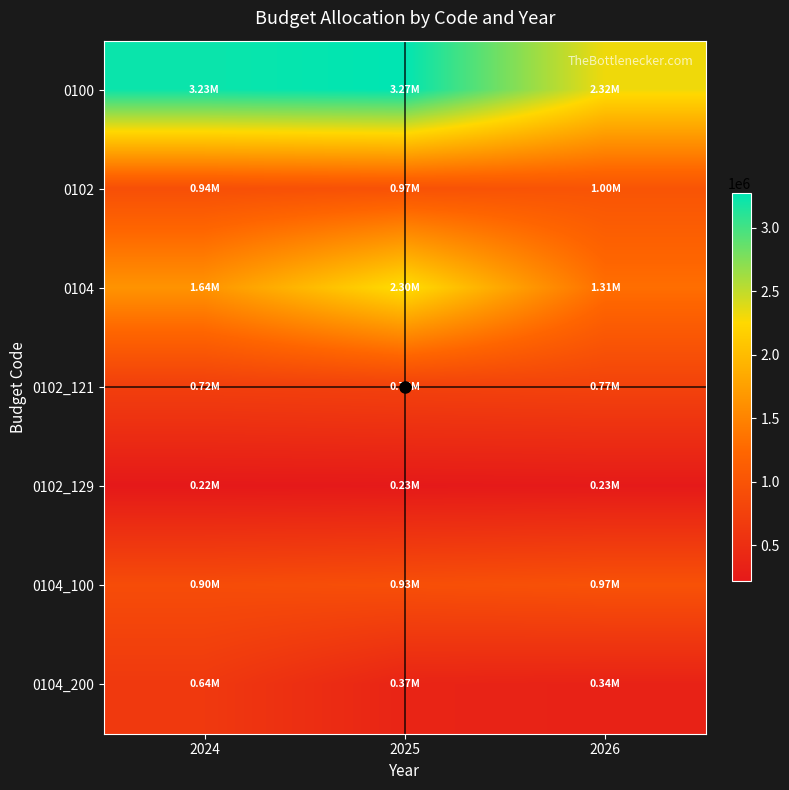

Which series has the largest total across all categories?

0100